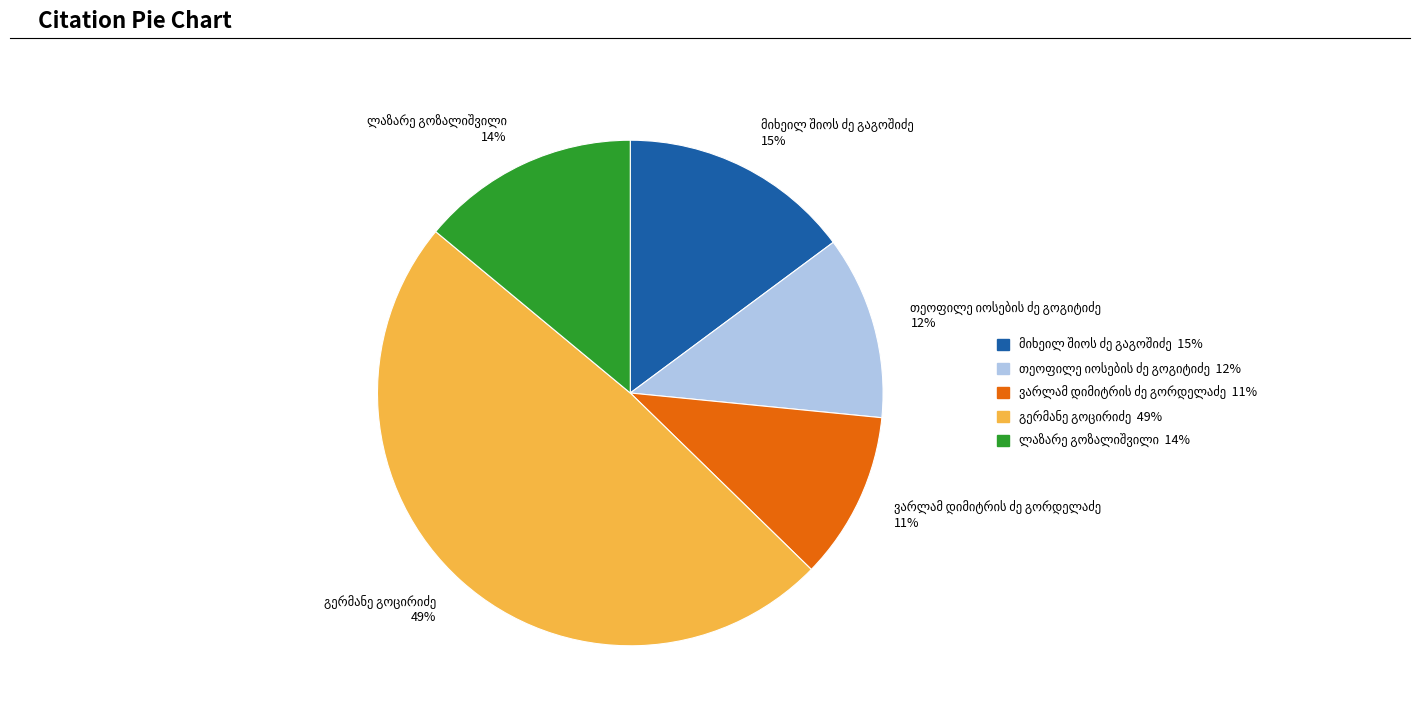

Count the number of slices in the pie.

5